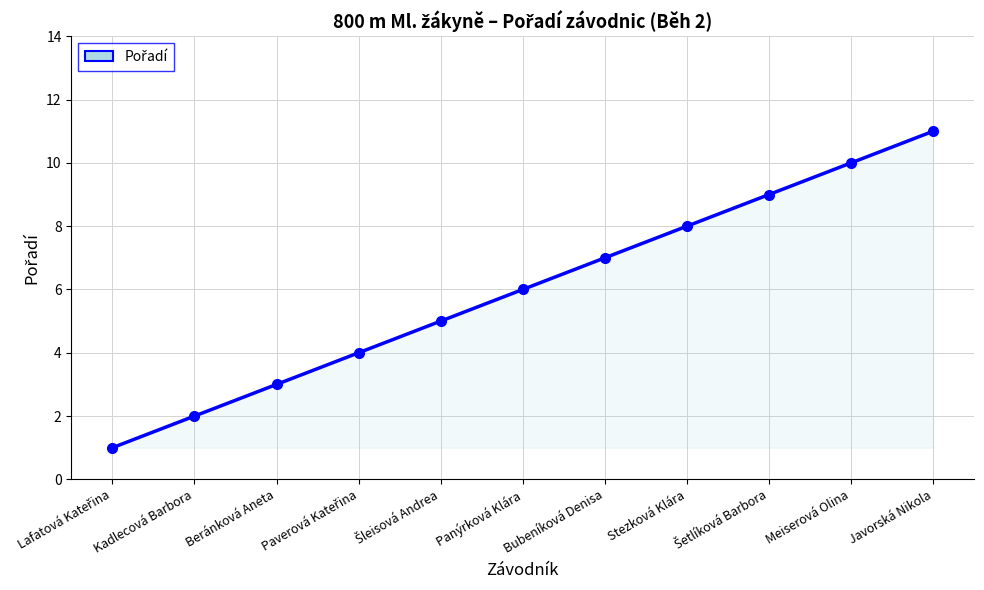

How many lines are shown in the chart?

1